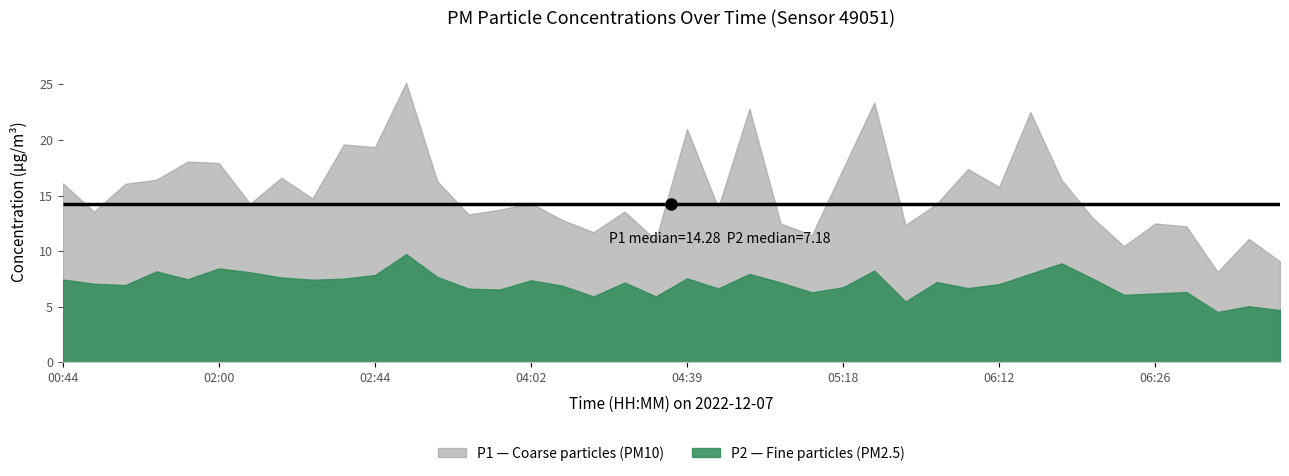

True or false: P1 and P2 cross at least once.

False